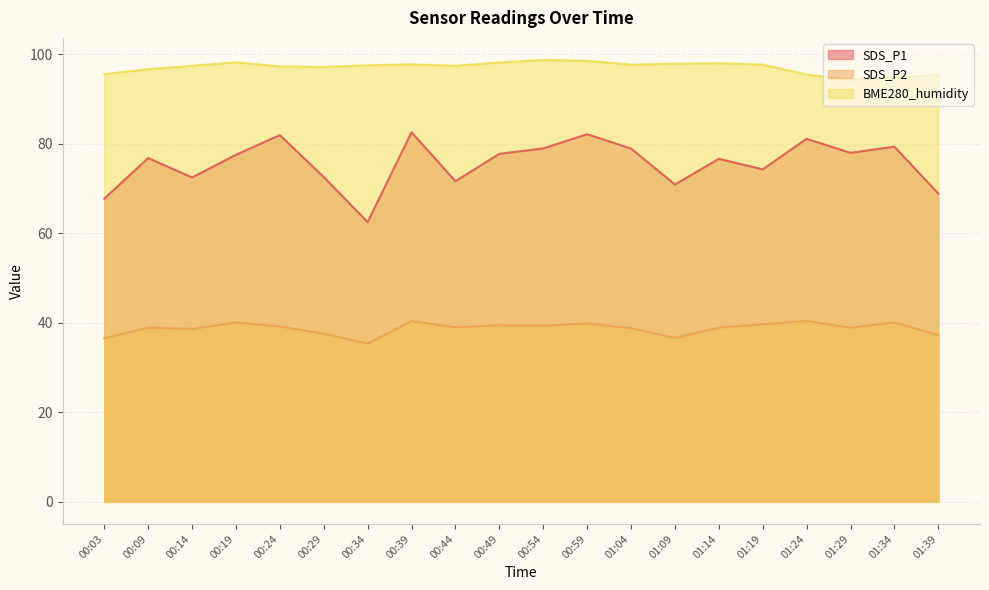

True or false: SDS_P1 has more than 1 interior local peaks.

True